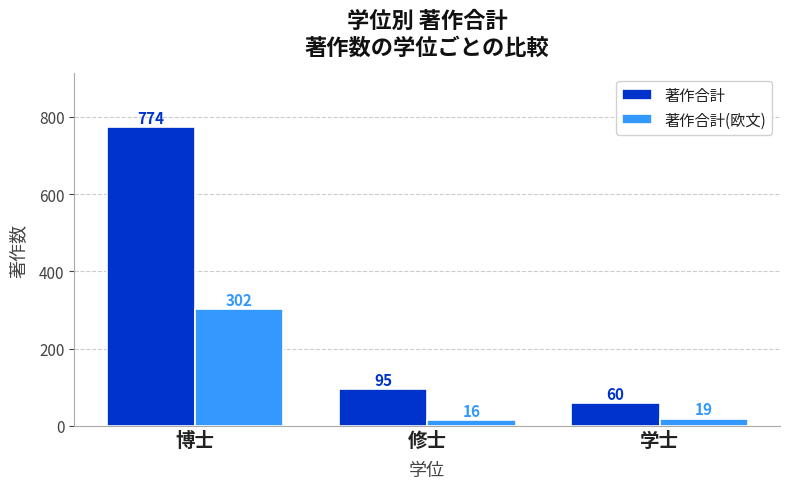

Which label corresponds to the largest value in the chart?

博士